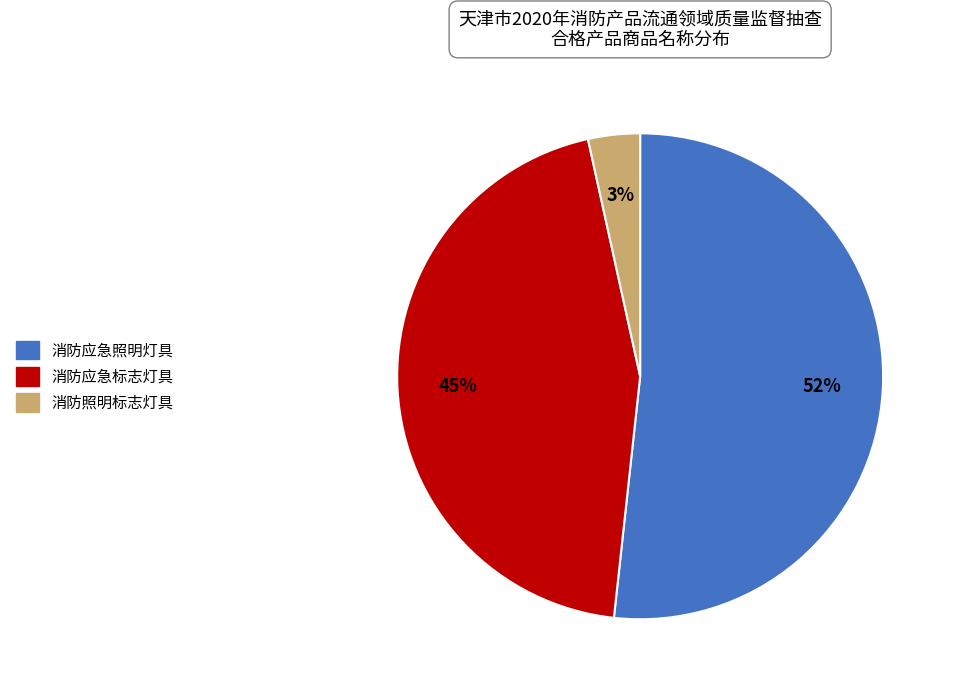

Is it true that 消防应急照明灯具 is 52% of the pie?

True